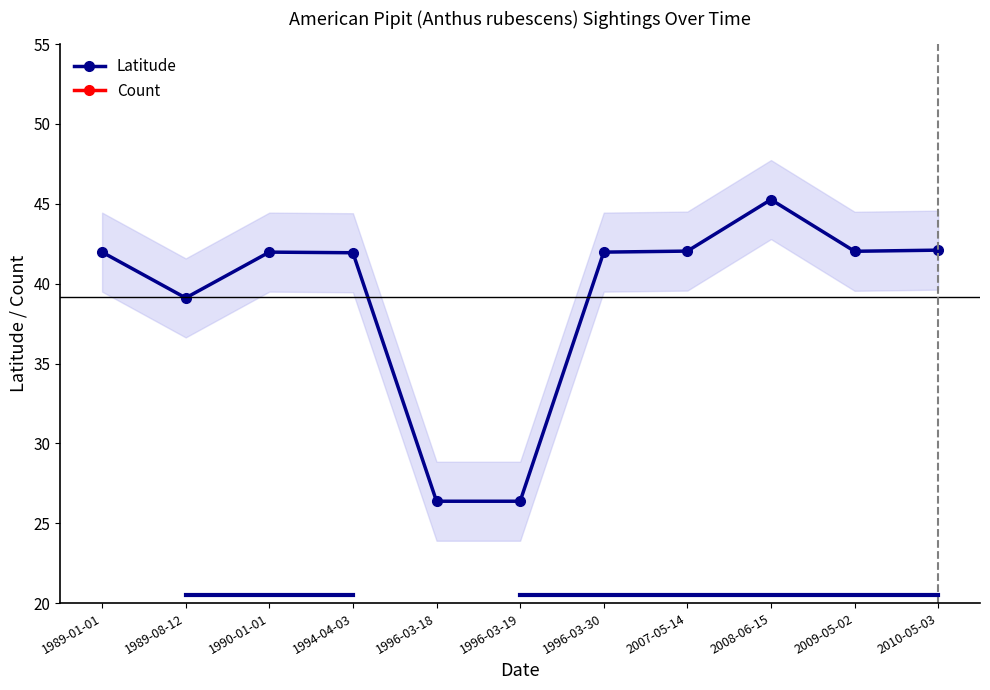

At 1989-01-01, list the series in order from largest to smallest.

Latitude, Count